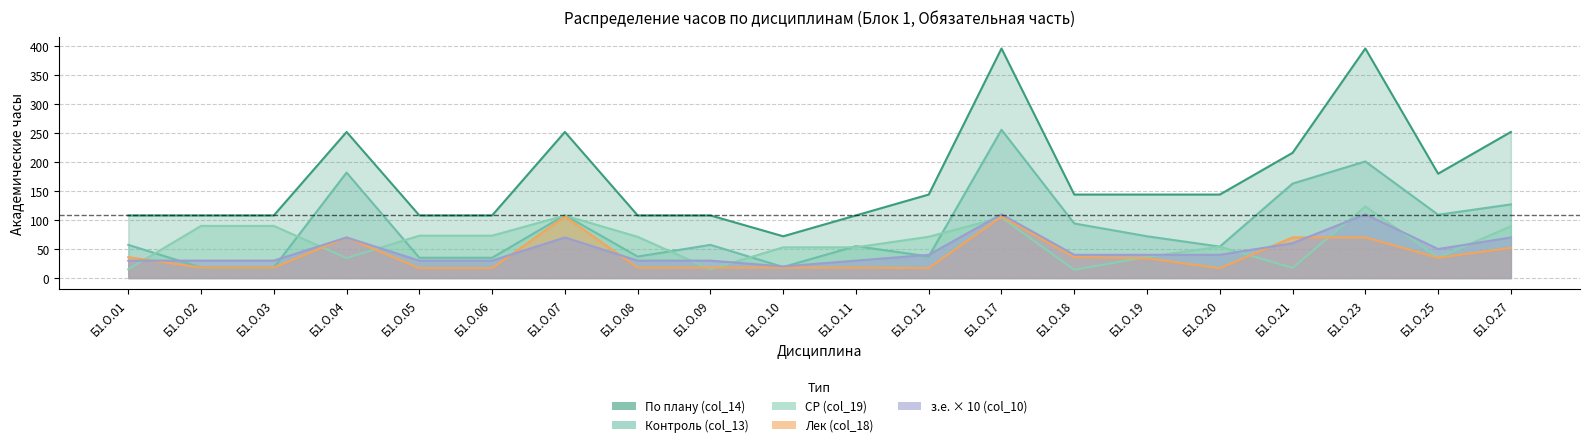

What is the sum of all з.е. (col_10) values?

960.0